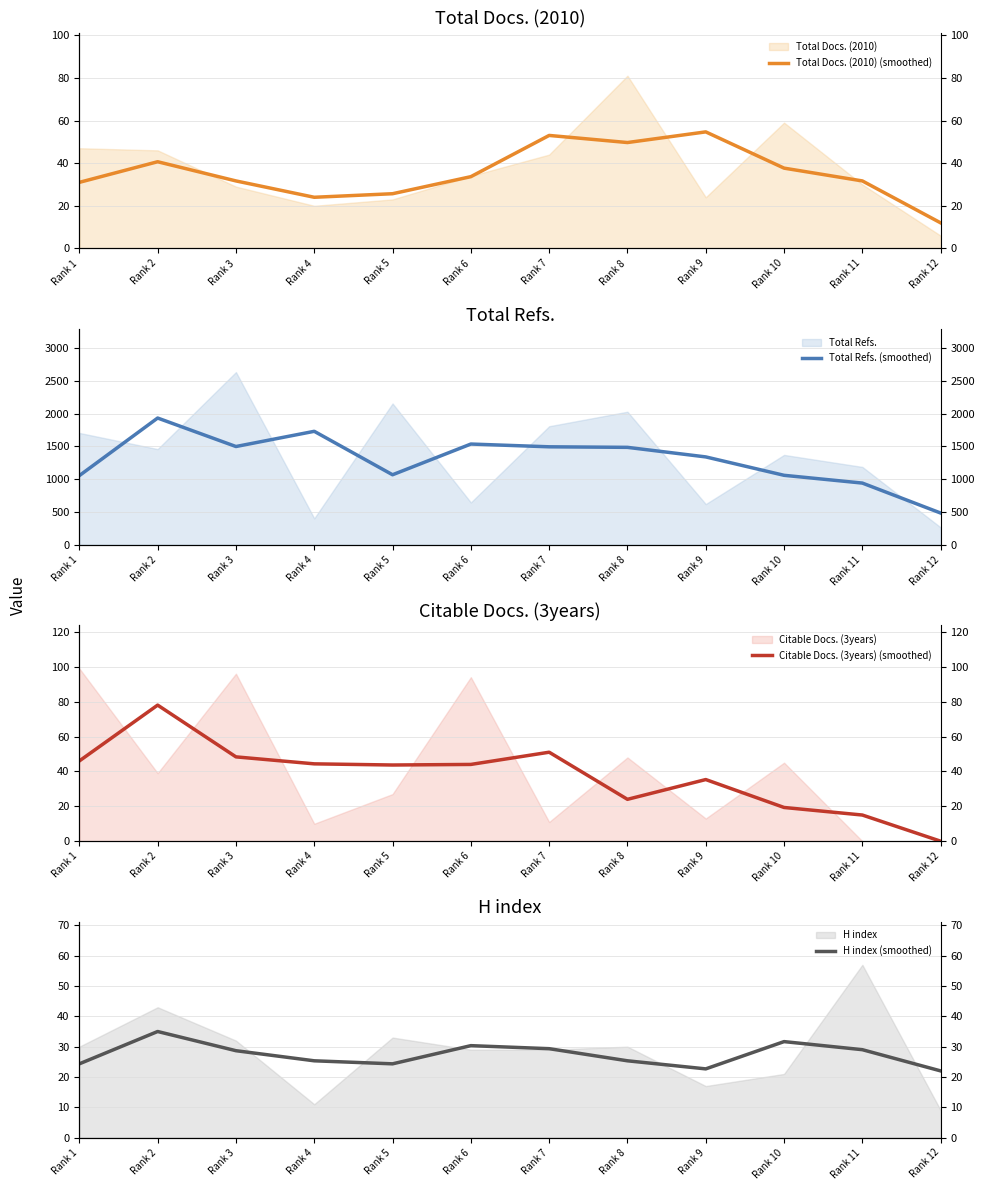

Rank the series by their maximum value, from highest to lowest.

Total Refs. (smoothed), Citable Docs. (3years) (smoothed), Total Docs. (2010) (smoothed), H index (smoothed)